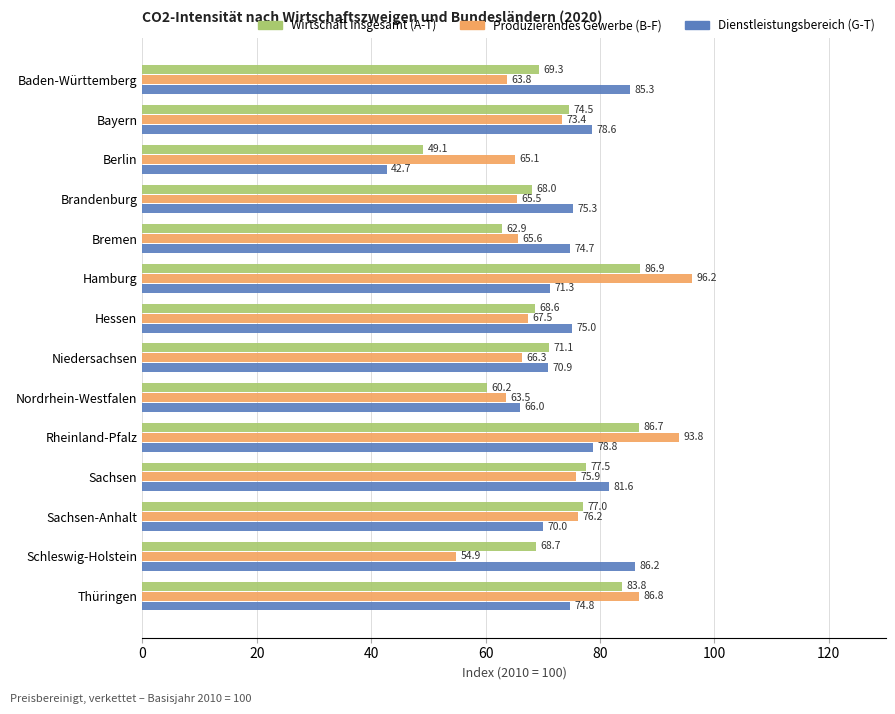

What is the spread (max minus min) of values at Thüringen?

12.0